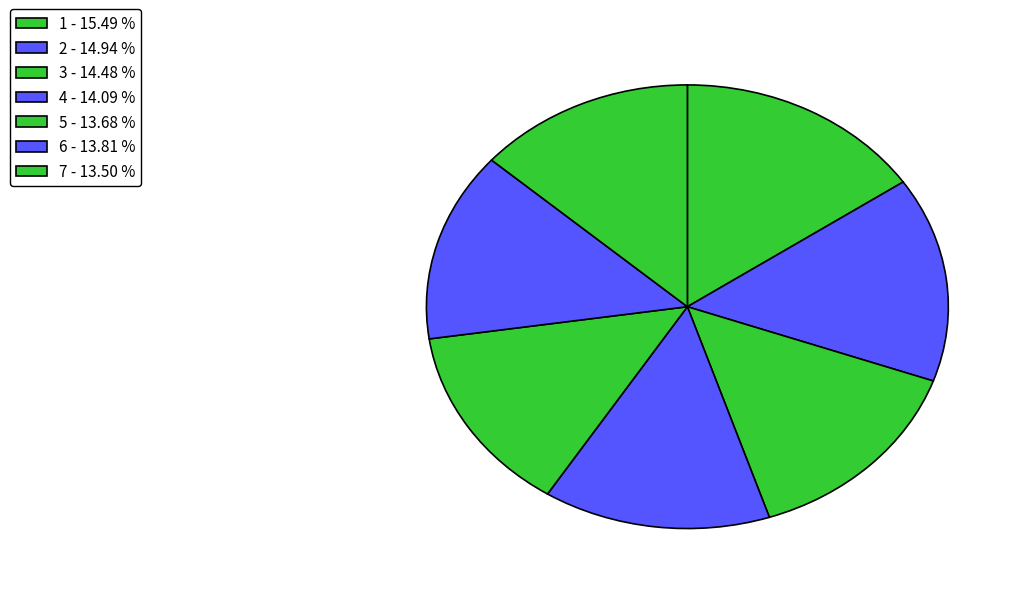

Rank the categories by value from lowest to highest.

7, 5, 6, 4, 3, 2, 1